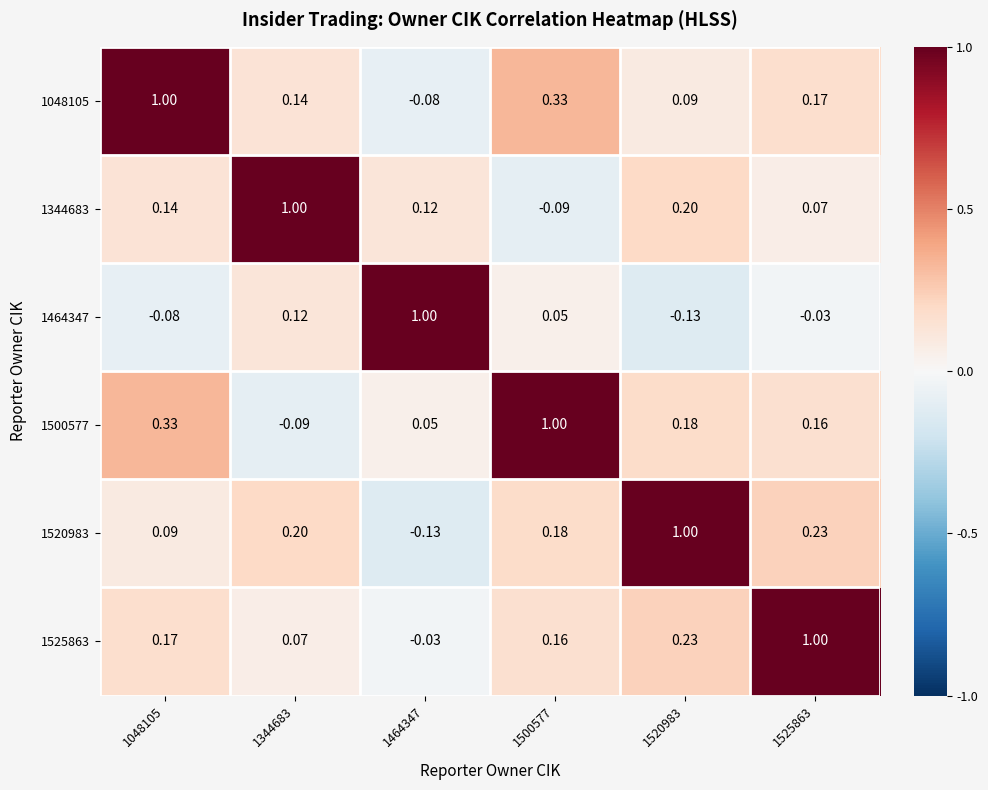

Is the value of 1525863 at 1344683 greater than the value of 1520983 at 1464347?

Yes